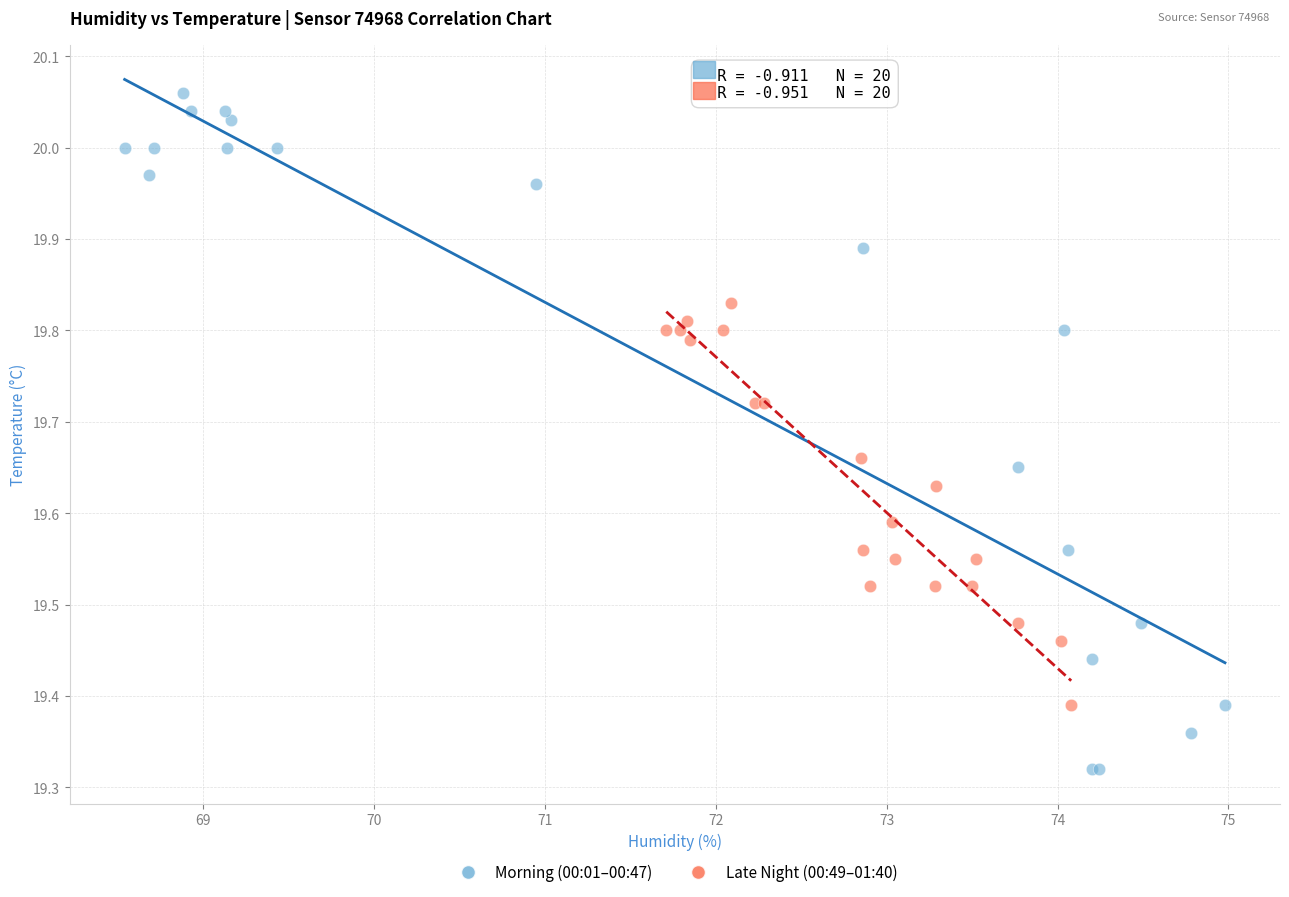

Which series has the widest spread of Y values?

Morning (00:01–00:47)